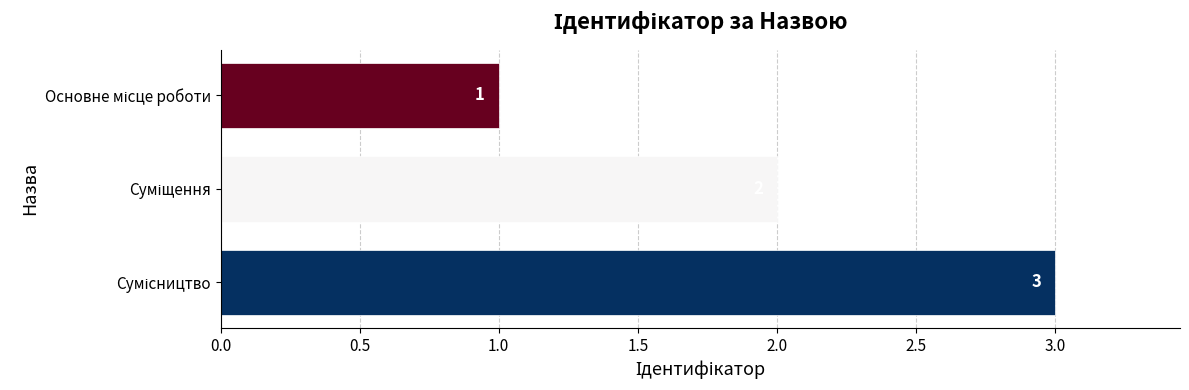

How many values are between 1 and 3?

3